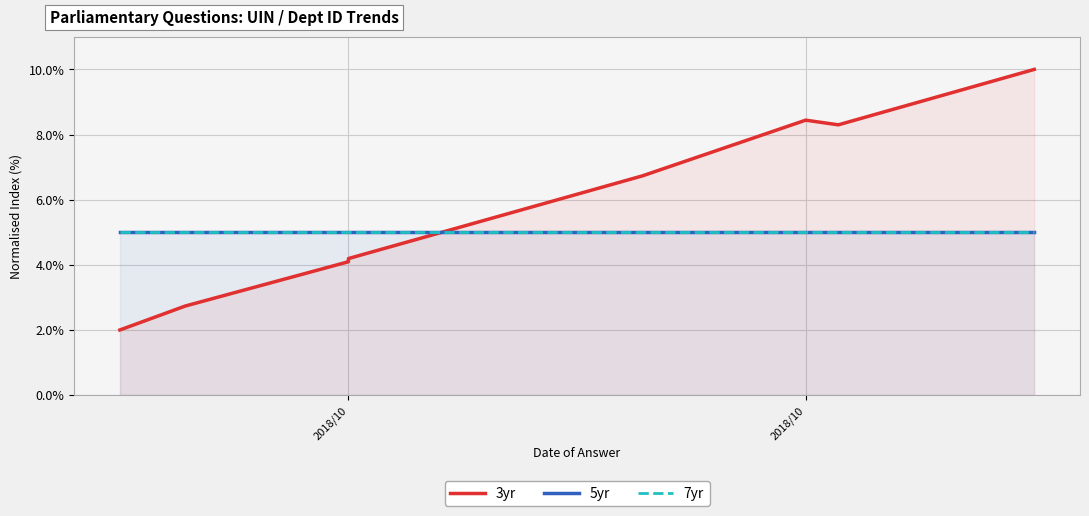

At how many categories does at least one series exceed 5?

4